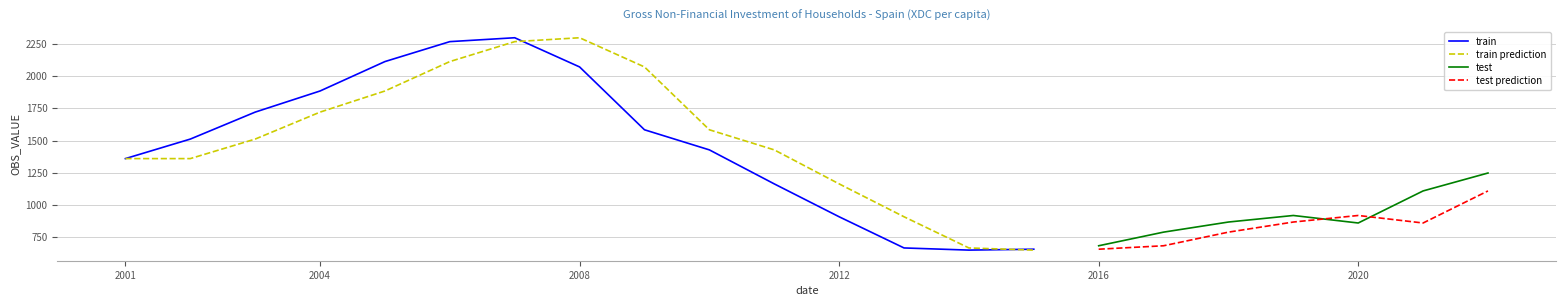

Rank the categories by value from highest to lowest.

2007, 2006, 2005, 2008, 2004, 2003, 2009, 2002, 2010, 2001, 2022, 2011, 2021, 2019, 2012, 2018, 2020, 2017, 2016, 2013, 2015, 2014